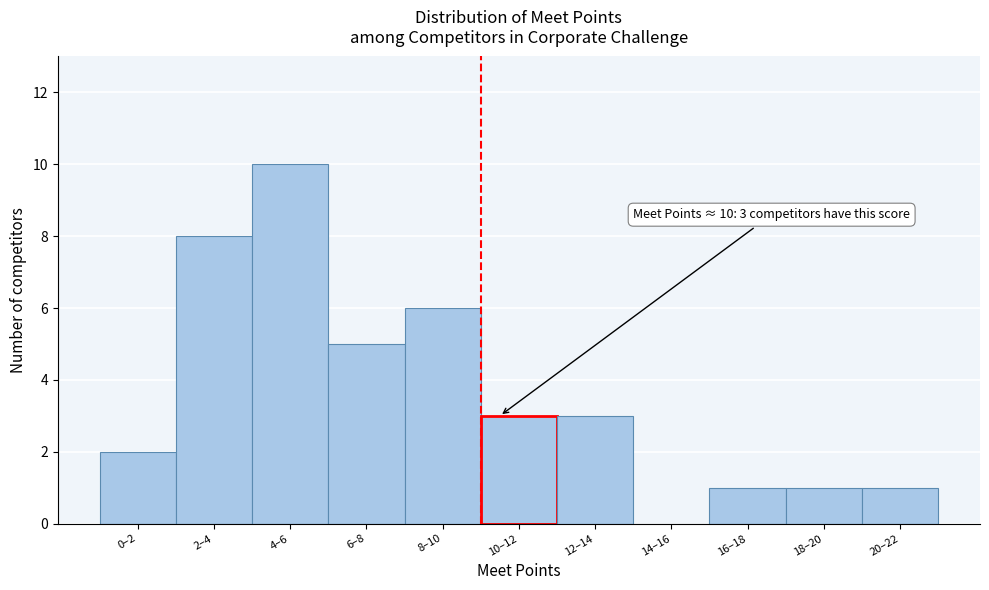

Reading left to right, transcribe all the data shown in this chart.

0–2=2	2–4=8	4–6=10	6–8=5	8–10=6	10–12=3	12–14=3	14–16=0	16–18=1	18–20=1	20–22=1